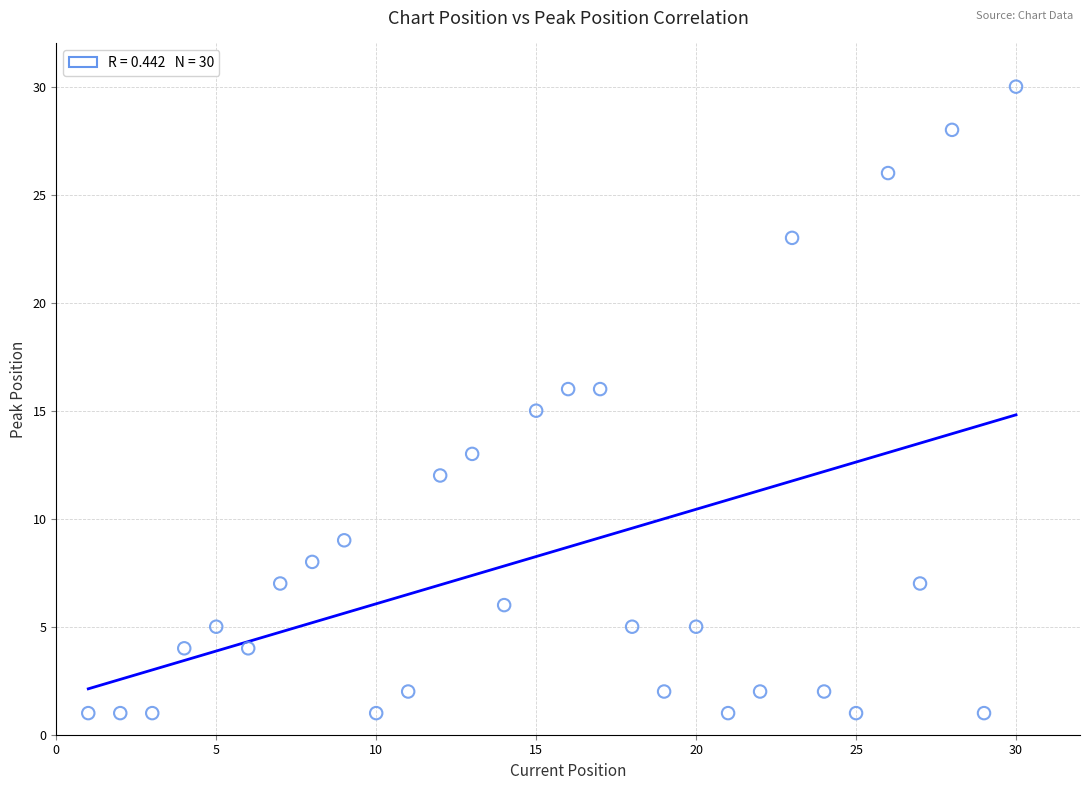

What is the range of X values (max minus min)?

29